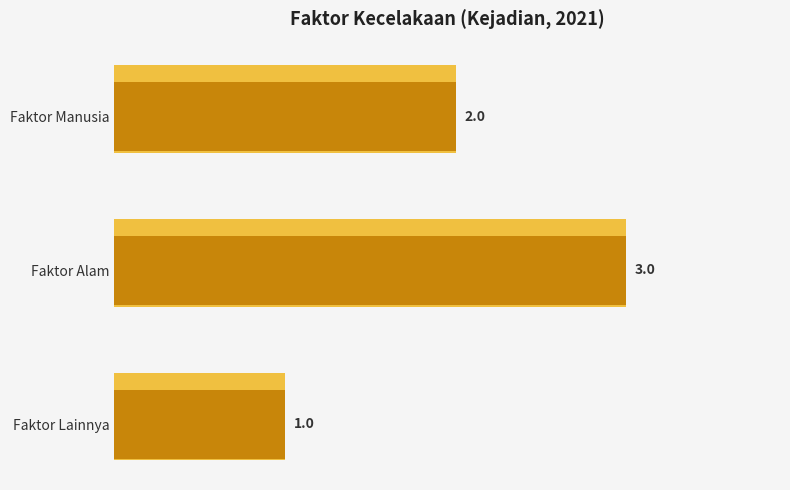

What is the difference between the maximum and minimum values?

2